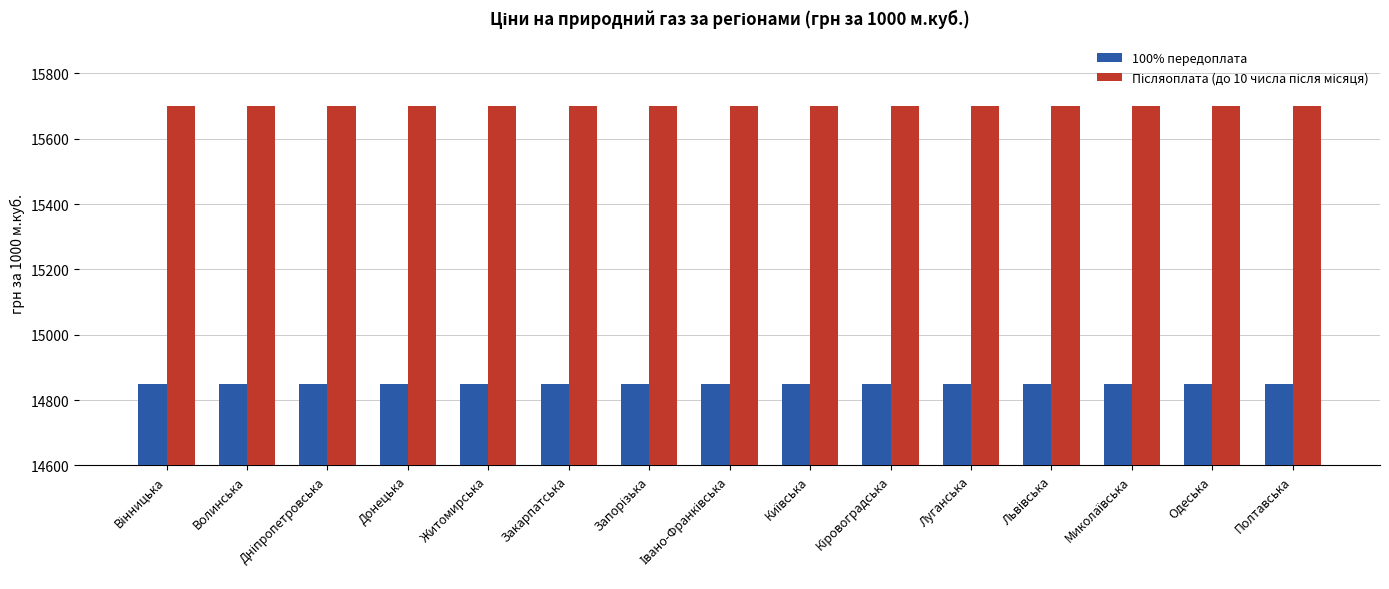

What is the minimum value shown in the chart?

14850